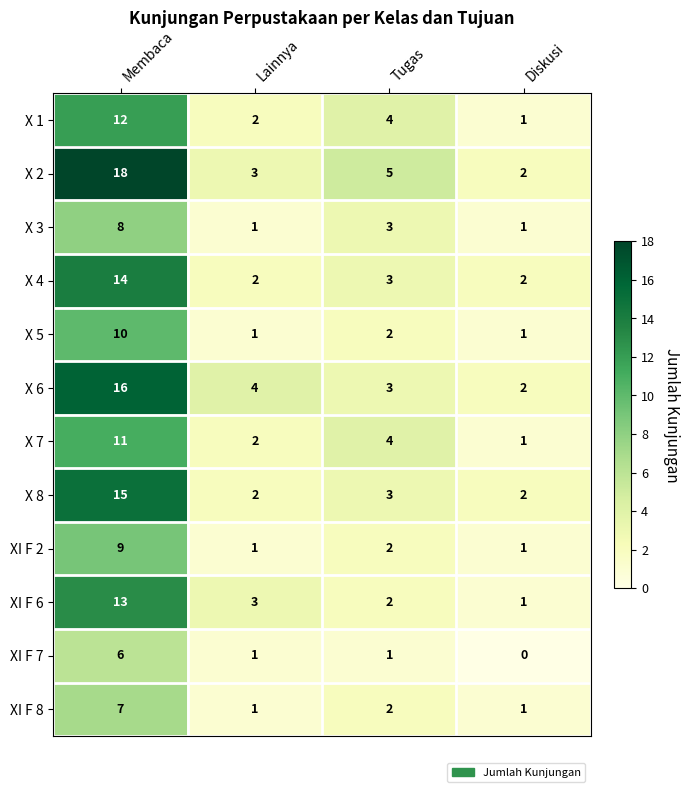

At which category does the chart reach its peak across all series?

Membaca